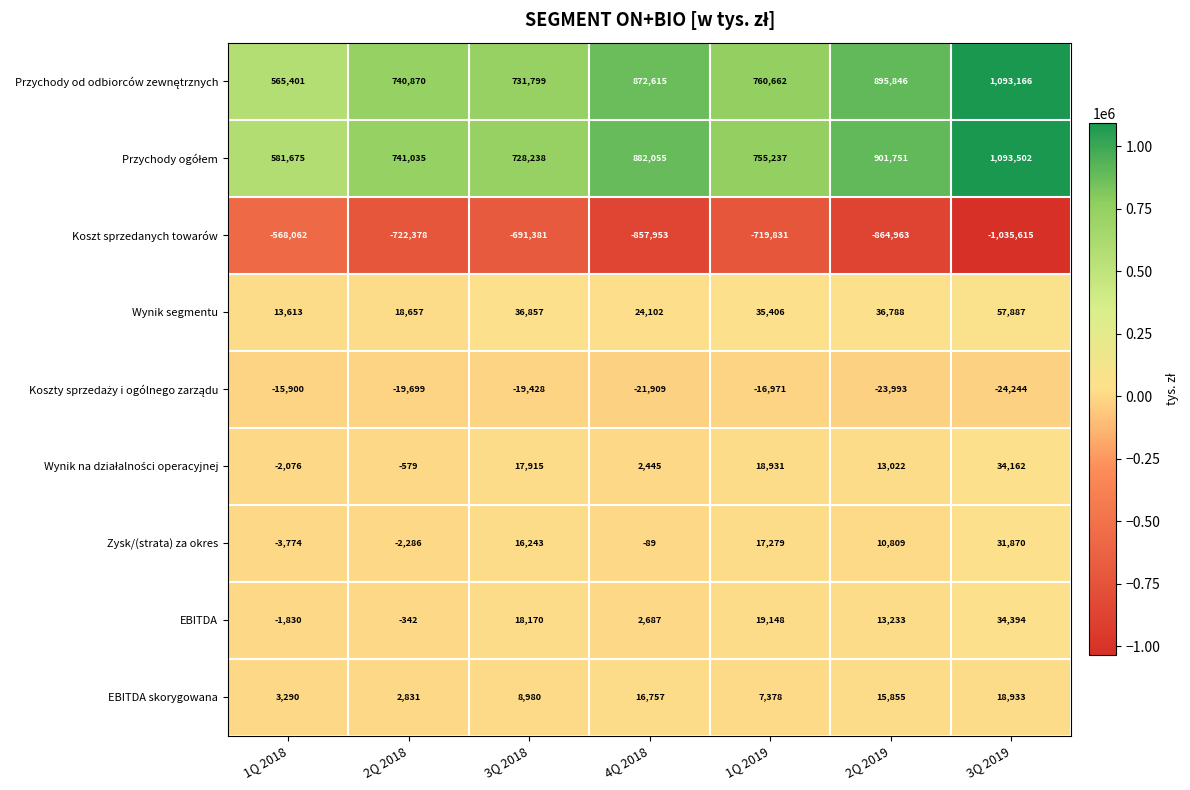

The EBITDA series shows -342 at 2Q 2018. True or false?

True